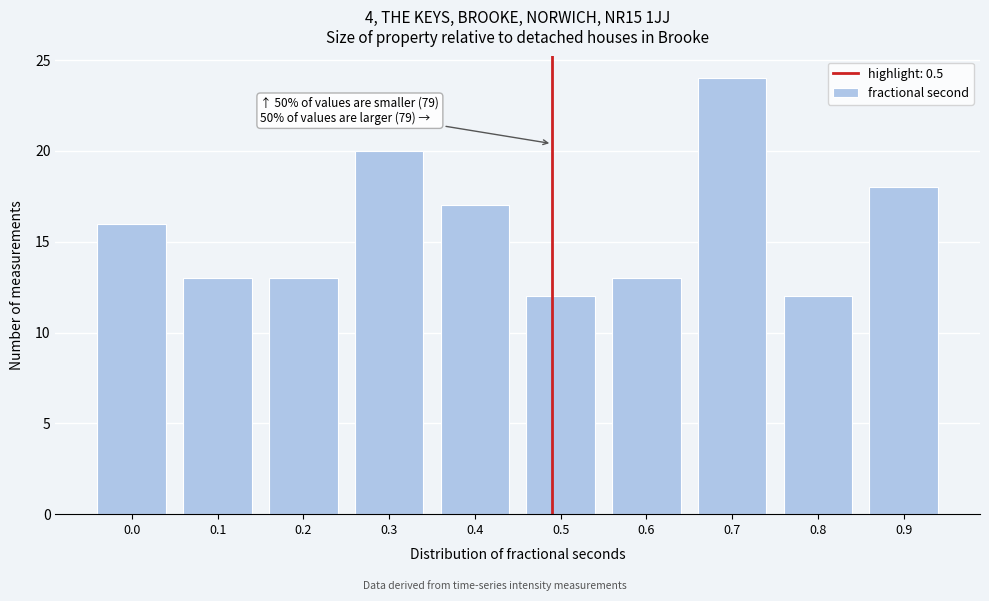

Reading left to right, list all the values displayed in this chart.

16	13	13	20	17	12	13	24	12	18